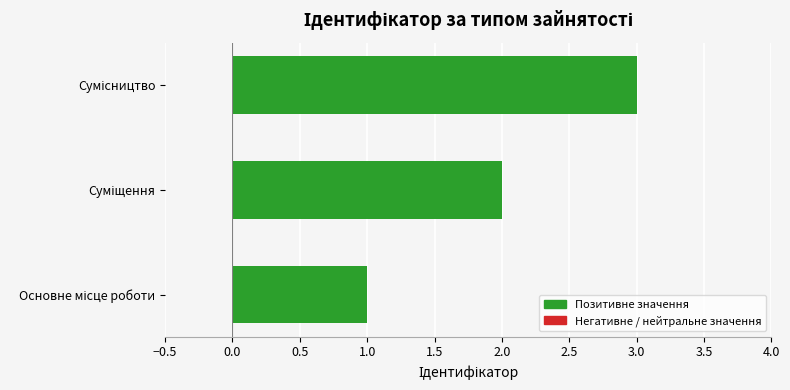

Are the bars horizontal?

Yes